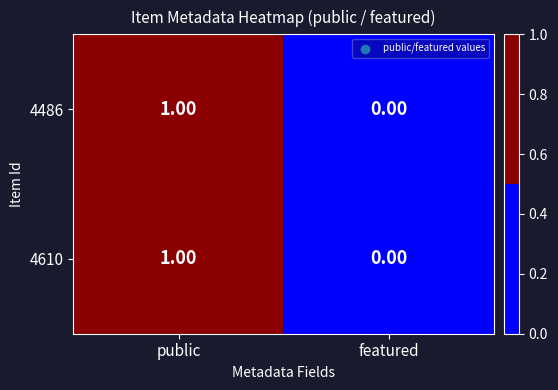

At which label is 4610 closest to 0?

featured